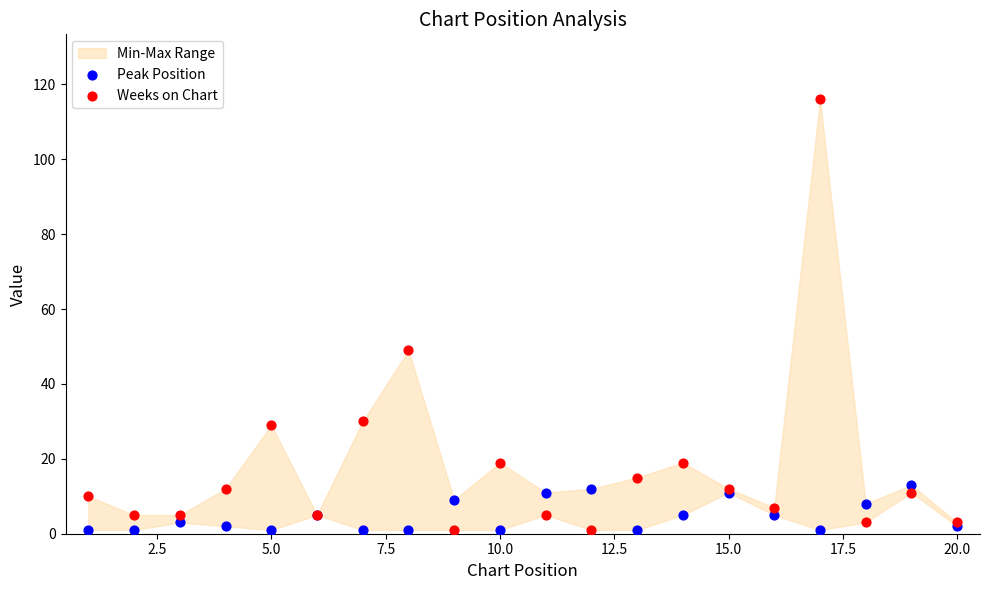

Which series contains the highest Y value?

Weeks on Chart